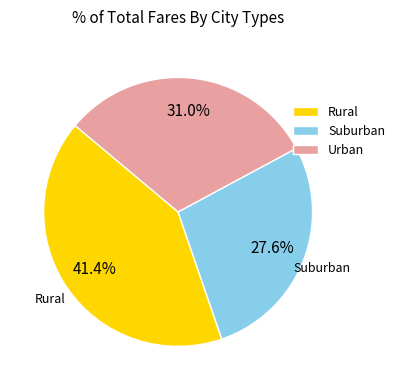

Which category has the smallest portion of the pie?

Suburban